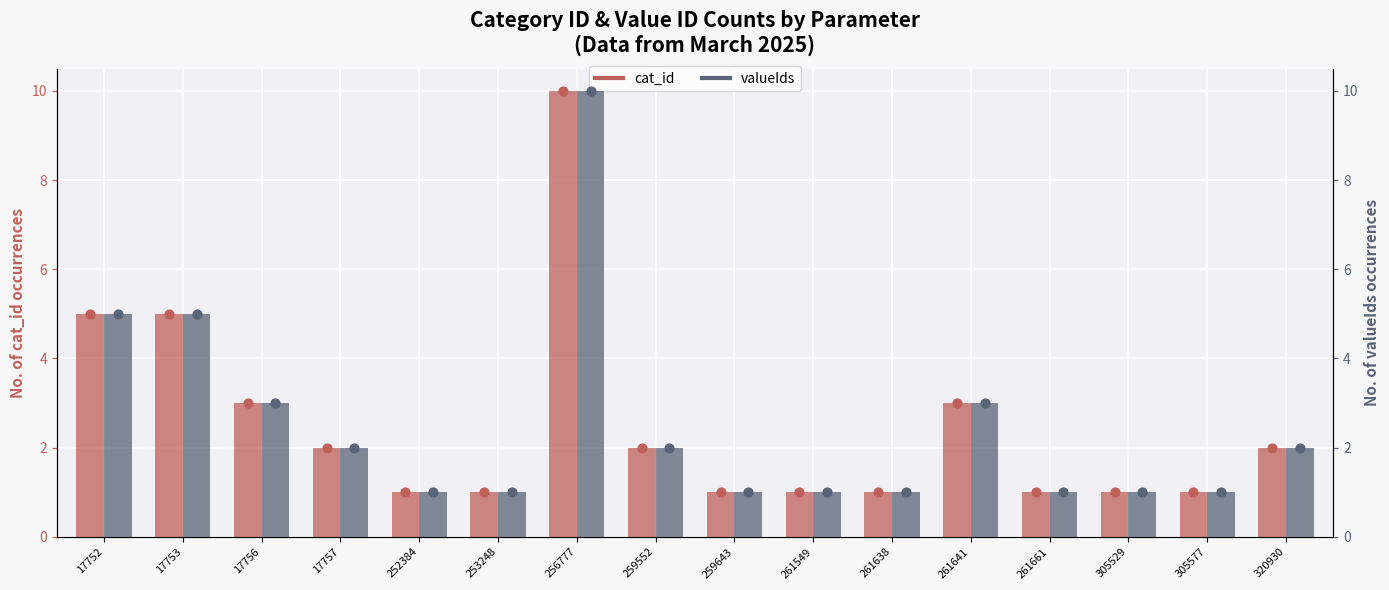

Is the value of cat_id at 320930 greater than the value of valueIds at 17752?

No